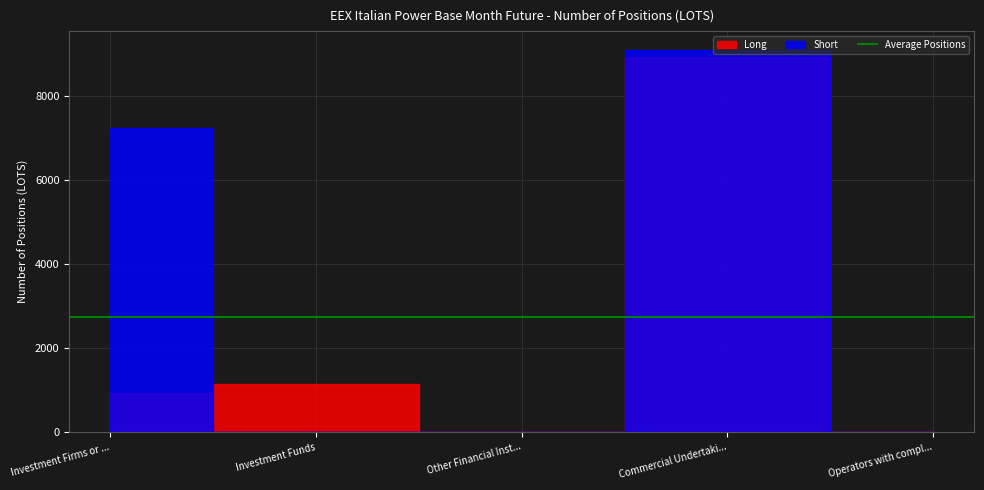

After their last crossing, which series has the higher values: Long or Short?

Long